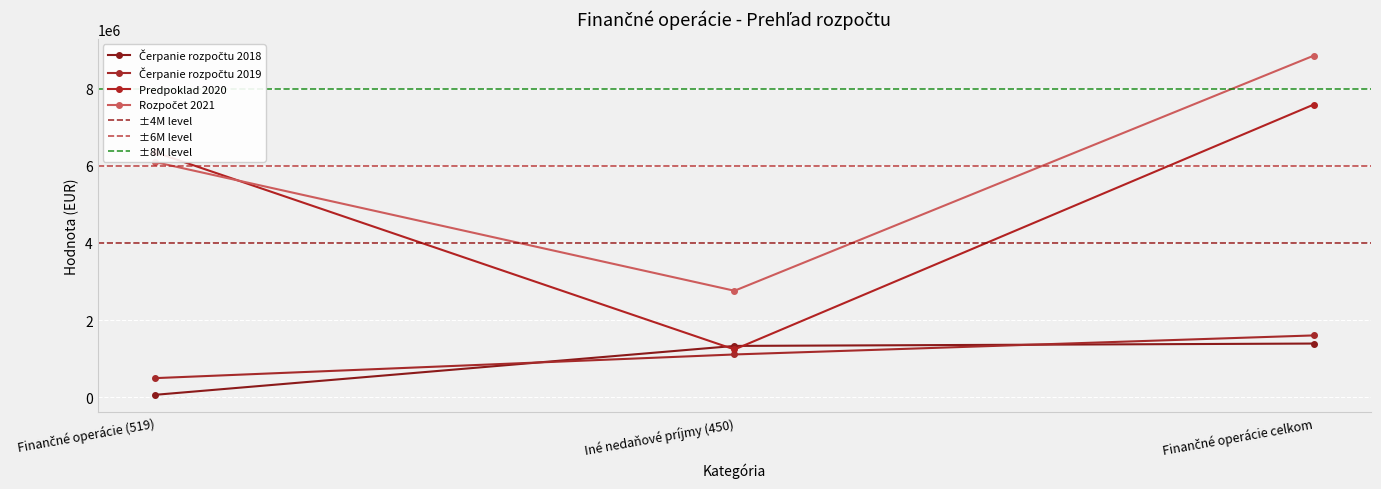

Reading left to right, what are all the values shown in this chart?

Čerpanie rozpočtu 2018: Finančné operácie (519)=61339.1	Iné nedaňové príjmy (450)=1328239.5	Finančné operácie celkom=1389578.6
Čerpanie rozpočtu 2019: Finančné operácie (519)=493590.0	Iné nedaňové príjmy (450)=1106855.6	Finančné operácie celkom=1600445.6
Predpoklad 2020: Finančné operácie (519)=6345941.0	Iné nedaňové príjmy (450)=1237073.0	Finančné operácie celkom=7583014.0
Rozpočet 2021: Finančné operácie (519)=6092699.0	Iné nedaňové príjmy (450)=2758335.0	Finančné operácie celkom=8851034.0